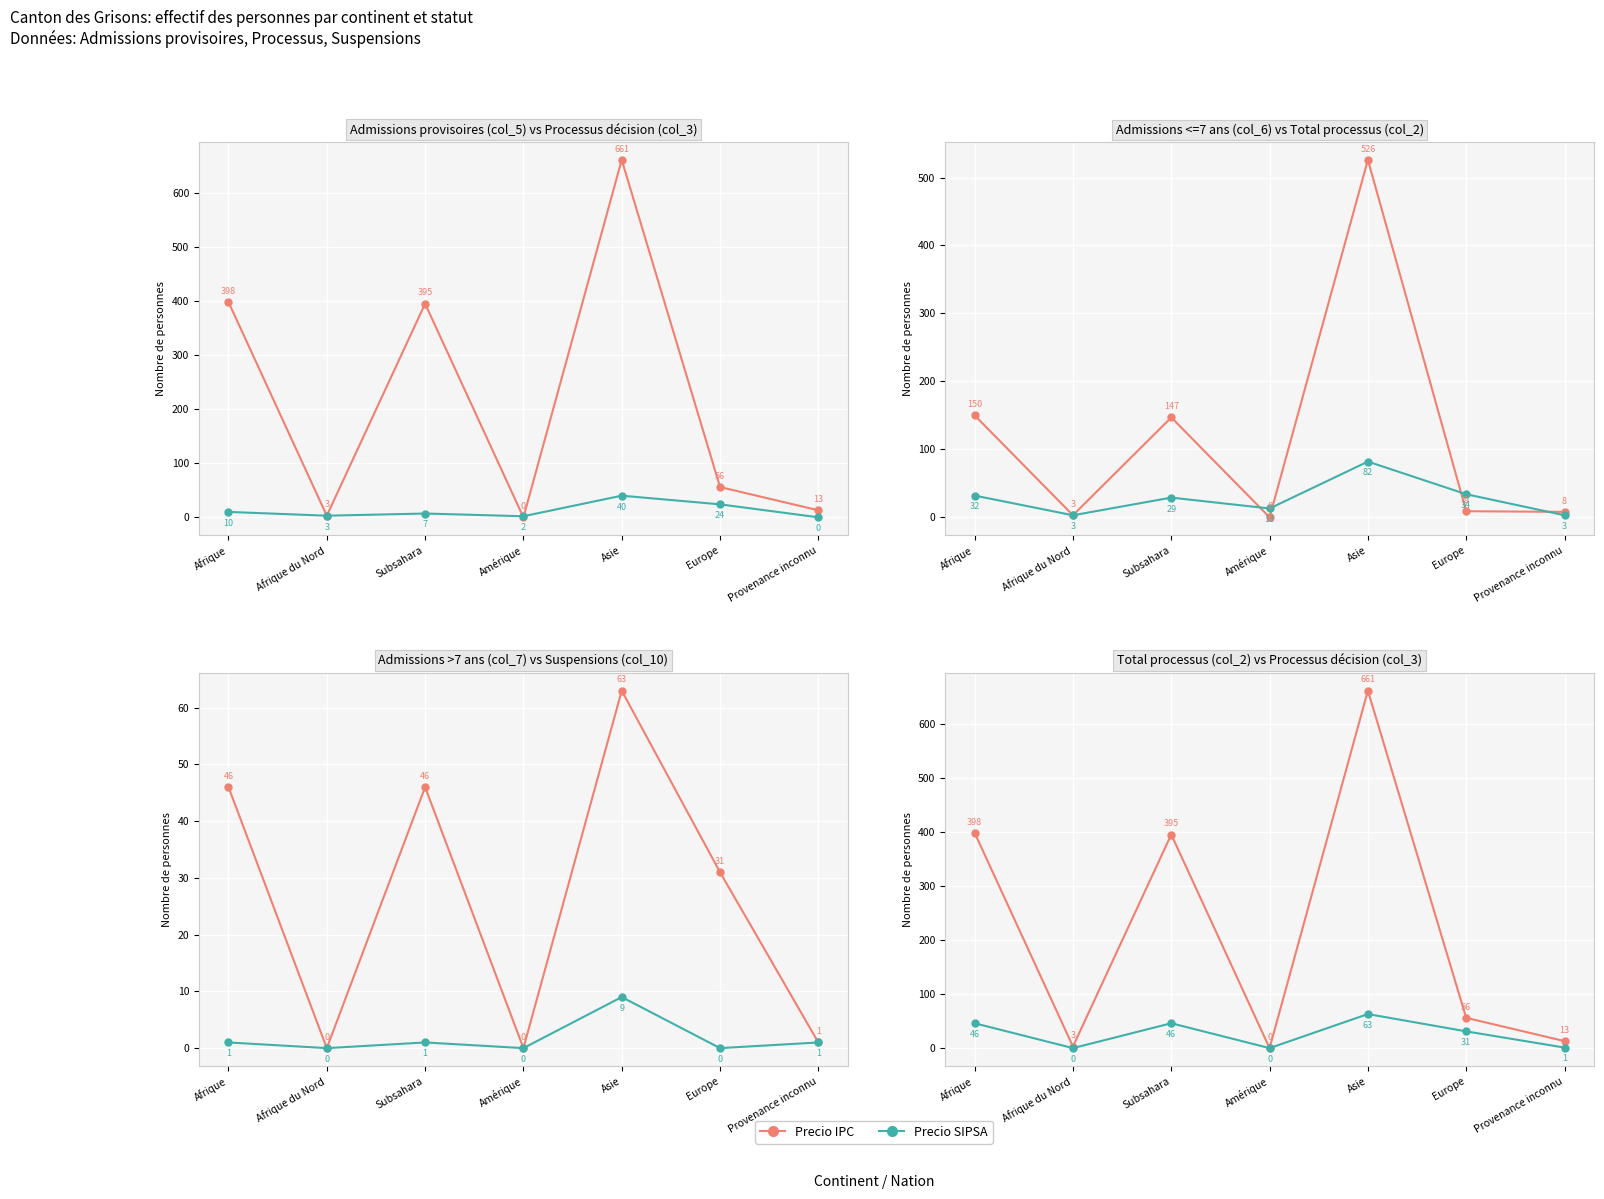

The value of Precio IPC at Provenance inconnu is 13. True or false?

True